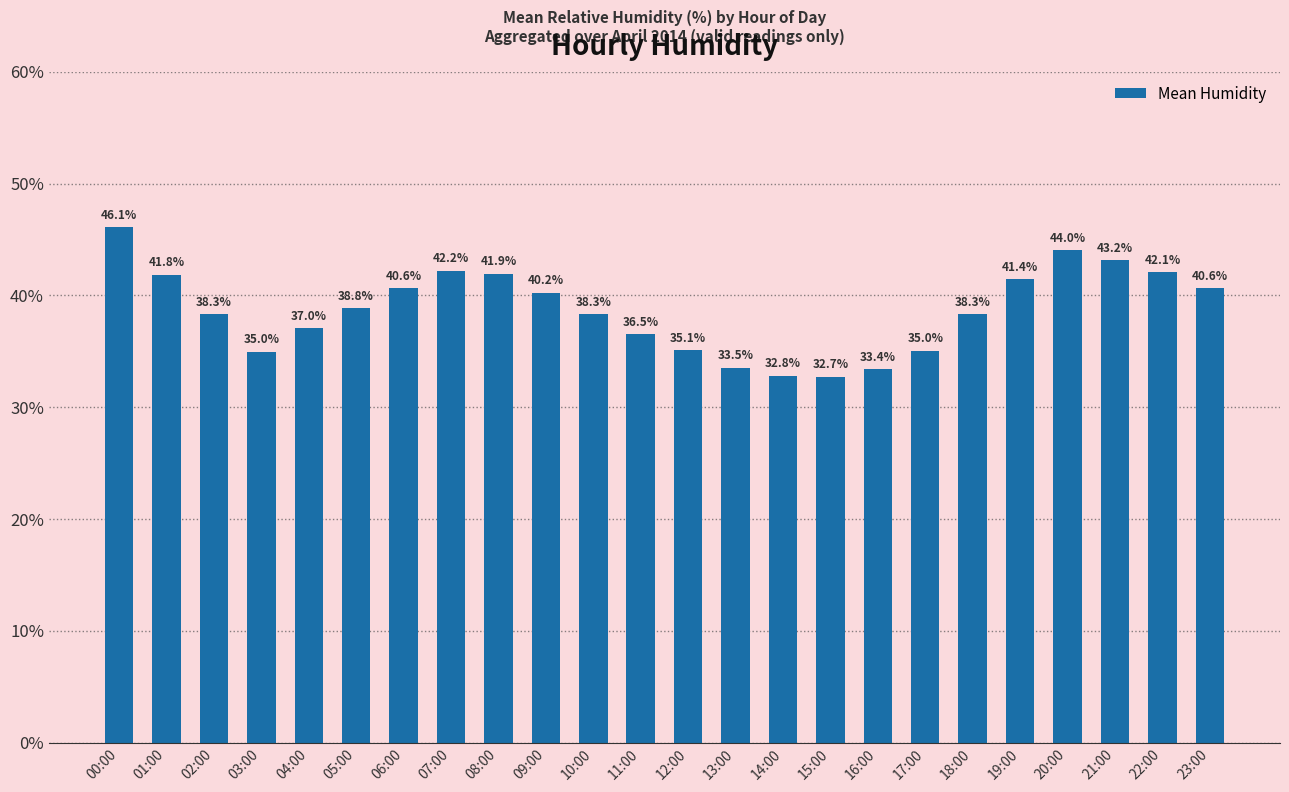

What is the sum of all values?

929.1